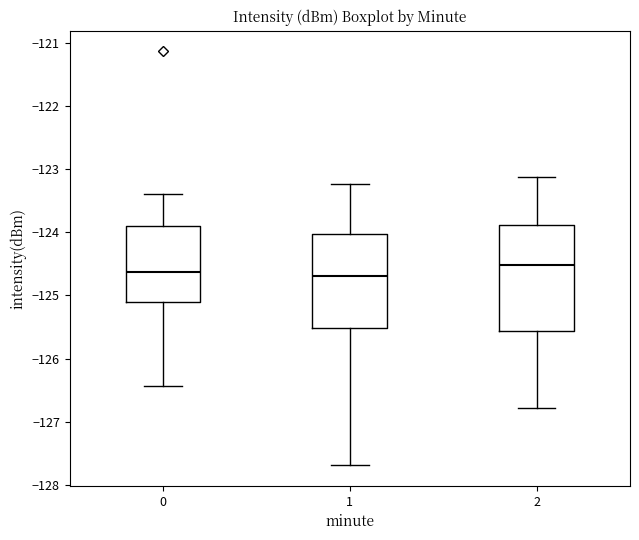

Reading left to right, read every box against the y-axis: the position of its median line, the range the box covers, and the ends of its whiskers. The values are not printed on the chart, so give them approximately, as read against the axis.

0: median -124.6, box -125.1 to -123.9, whiskers -126.4 to -123.4
1: median -124.7, box -125.5 to -124.0, whiskers -127.7 to -123.2
2: median -124.5, box -125.6 to -123.9, whiskers -126.8 to -123.1